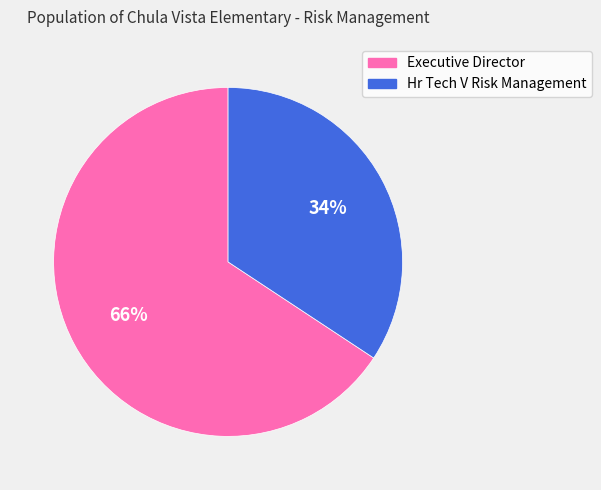

Rank the categories by value from highest to lowest.

Executive Director, Hr Tech V Risk Management